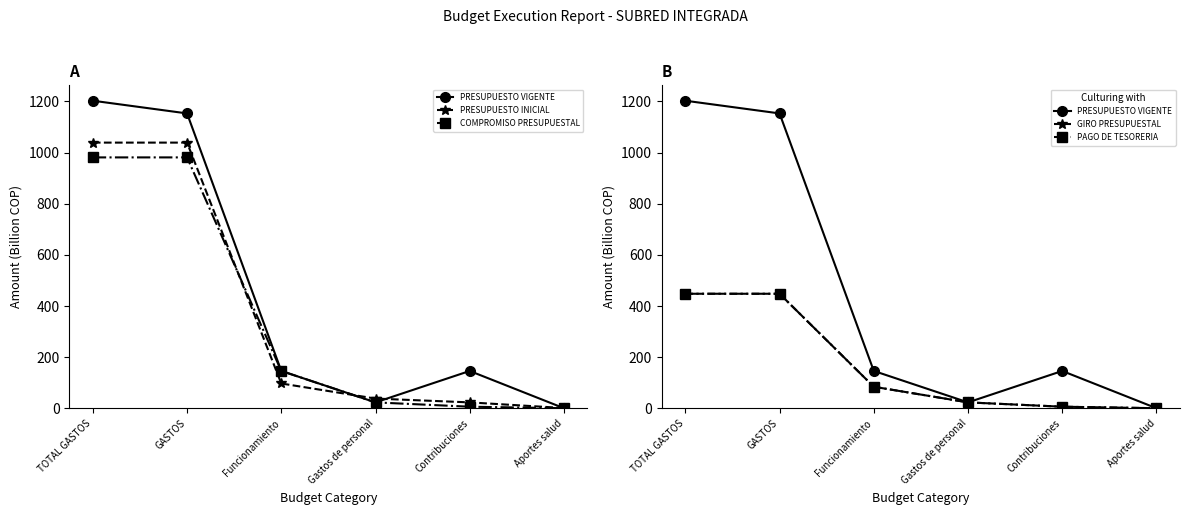

What is the maximum value shown in the chart?

1202.4